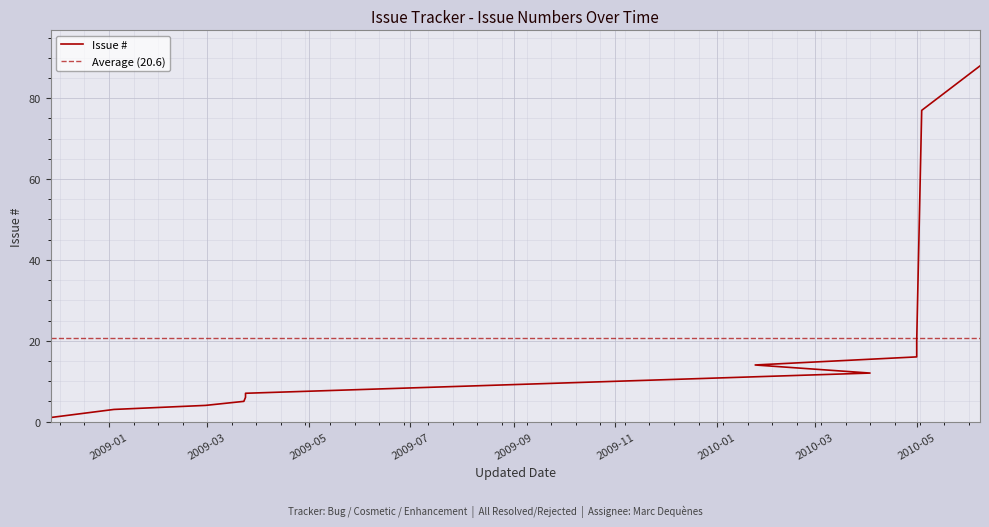

What is the difference between the maximum and minimum values?

87